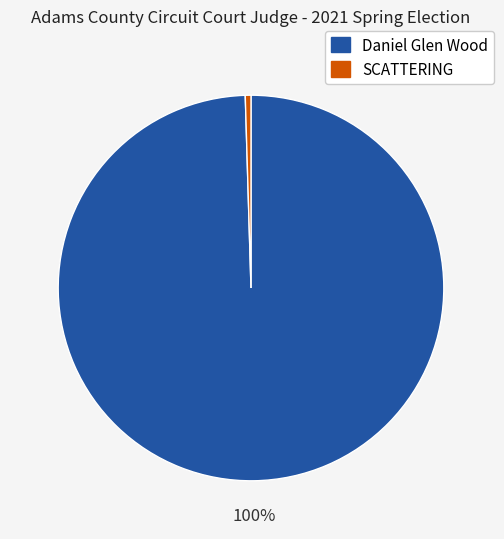

How many slices are in this pie chart?

2